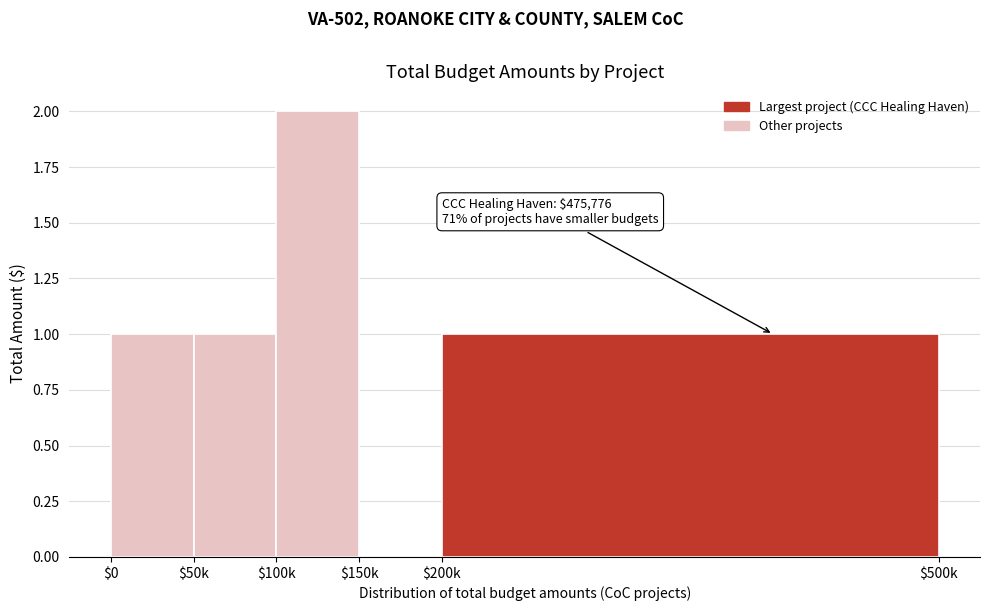

The chart shows a value of 1 at $0. True or false?

True